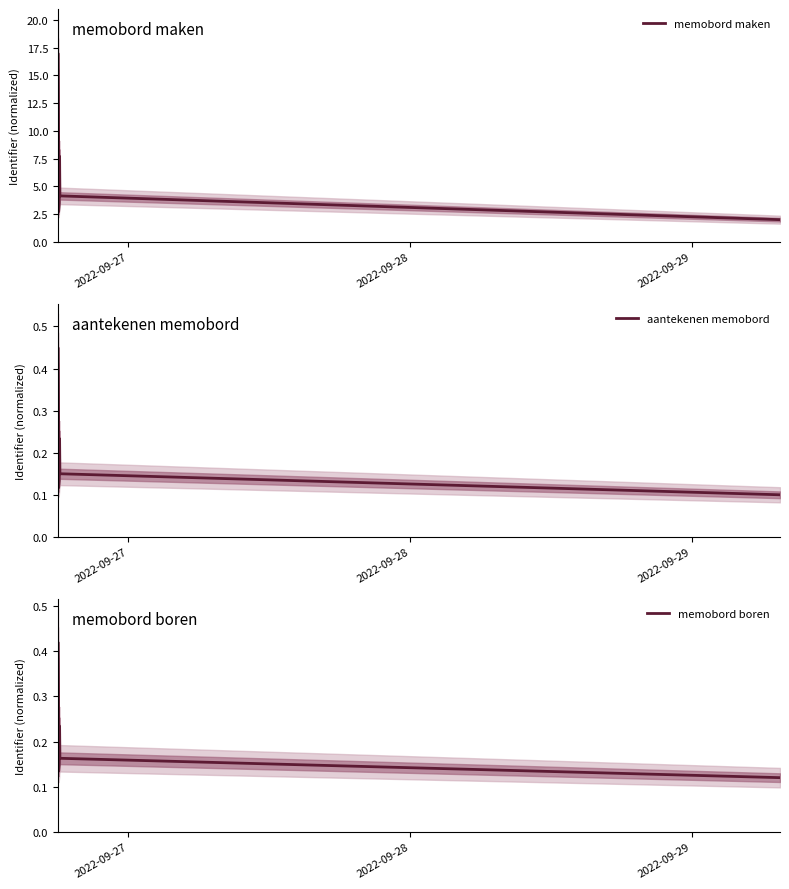

Between 2022-09-27 and 2022-09-29, which series saw the biggest shift?

memobord maken